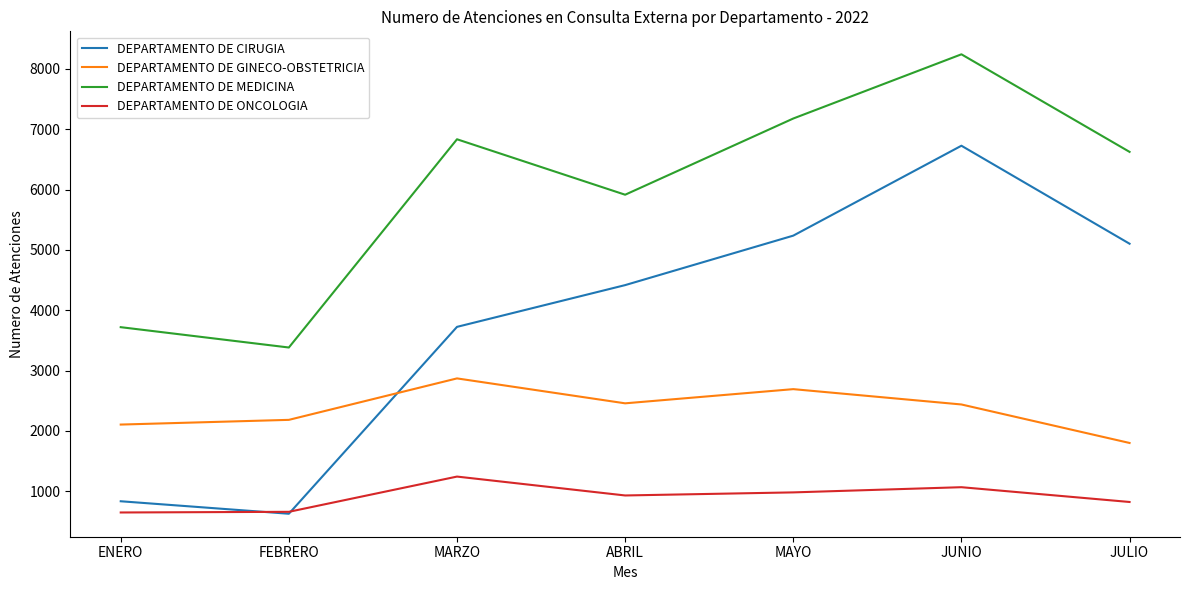

Which series has the largest range (max minus min)?

DEPARTAMENTO DE CIRUGIA